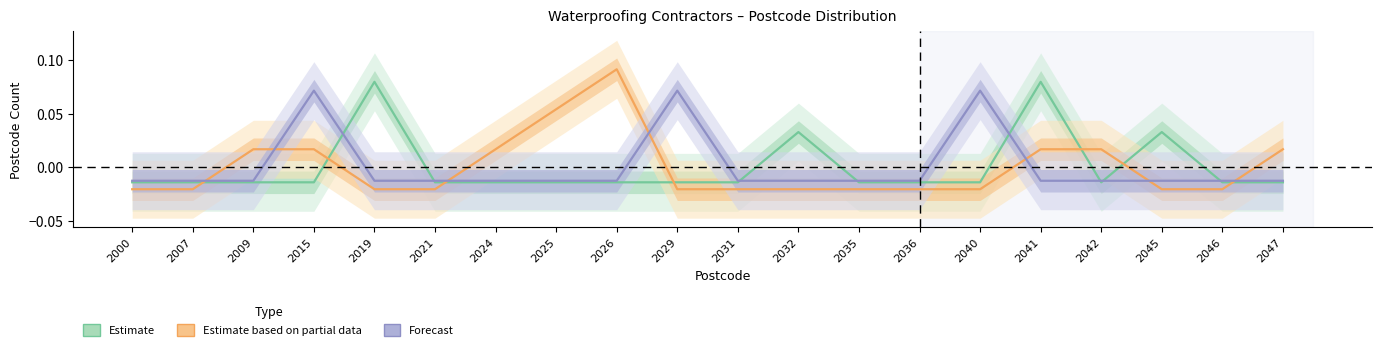

How many lines are shown in the chart?

3